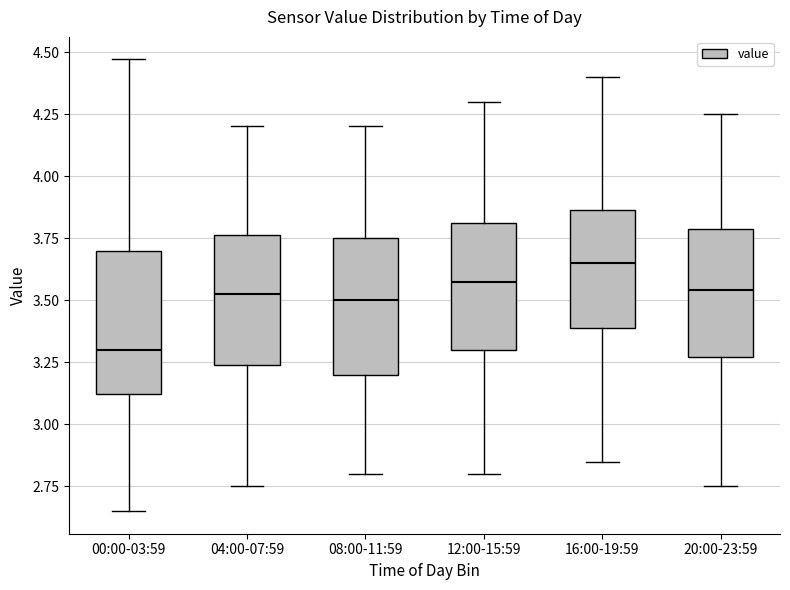

Which box has the highest median line?

16:00-19:59